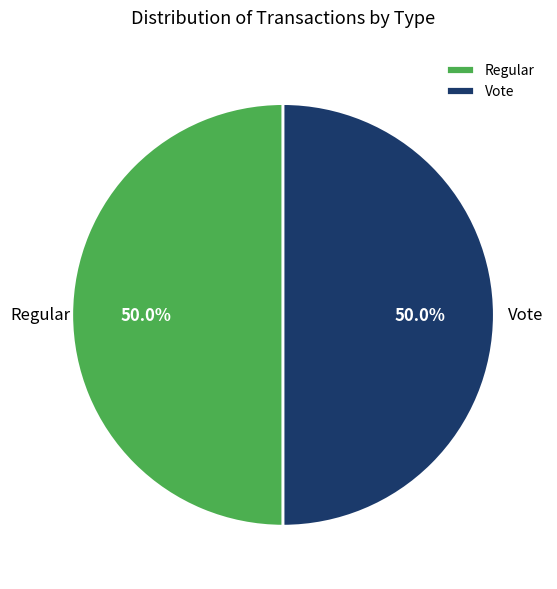

Combined, do Regular and Vote account for over 50%?

Yes